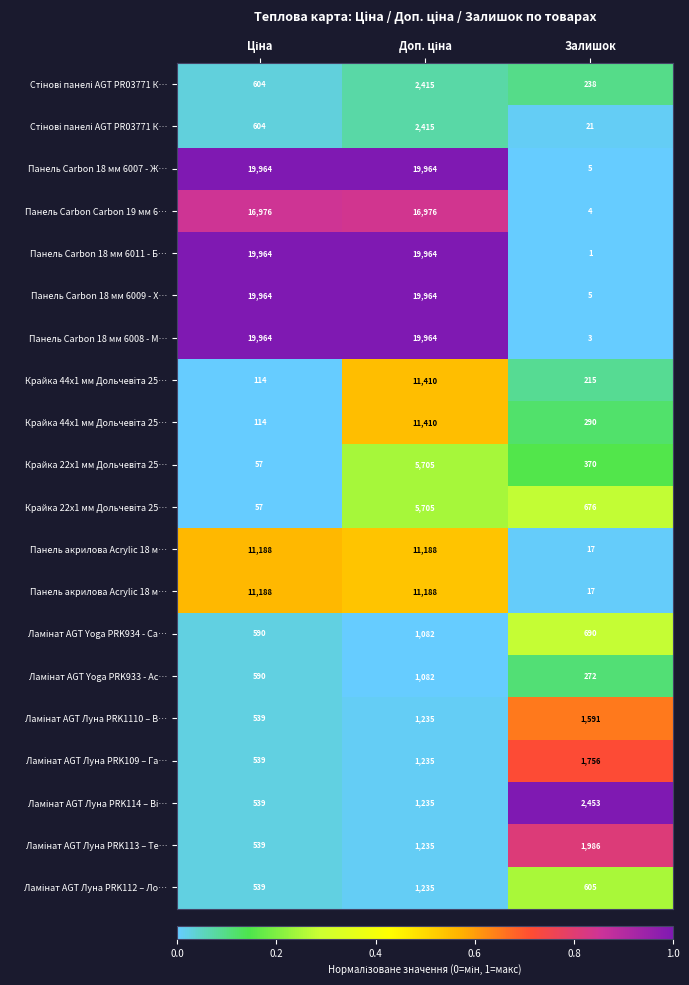

Count the number of data series in this chart.

20